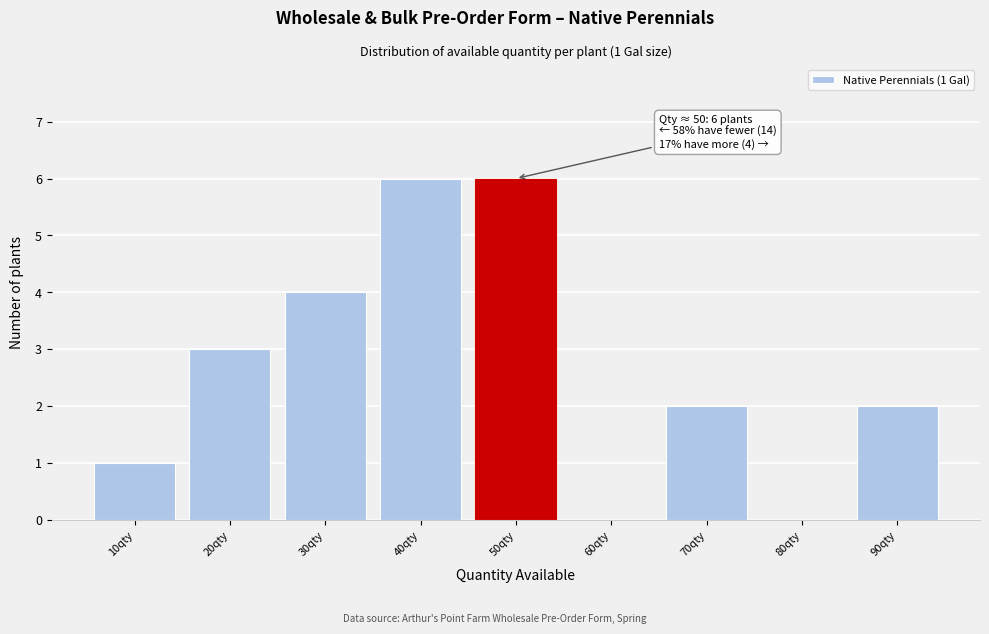

Reading left to right, extract all data points from this chart.

10qty=1	20qty=3	30qty=4	40qty=6	50qty=6	60qty=0	70qty=2	80qty=0	90qty=2